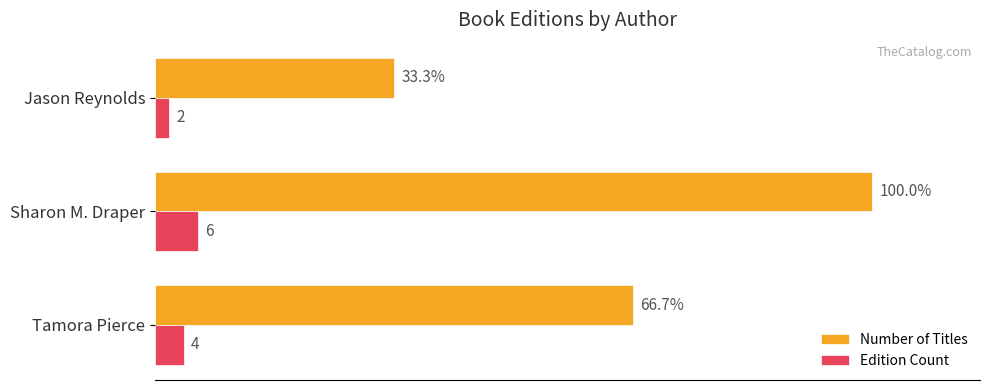

Rank the categories by Number of Titles value from lowest to highest.

Jason Reynolds, Tamora Pierce, Sharon M. Draper